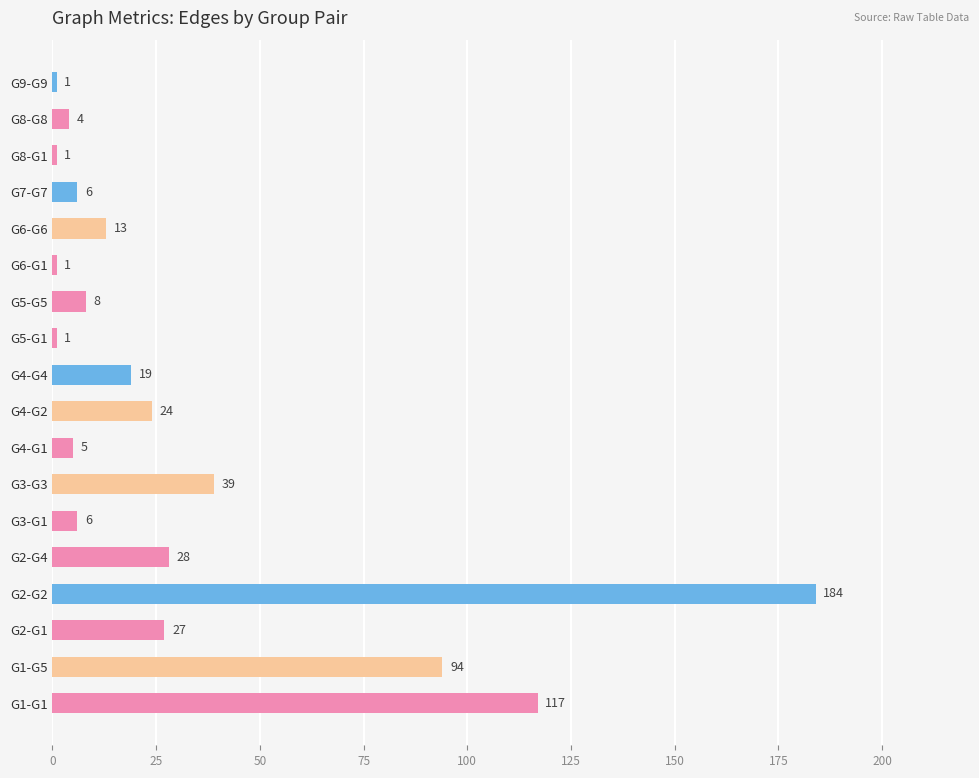

What is the difference between the second highest and second lowest values?

116